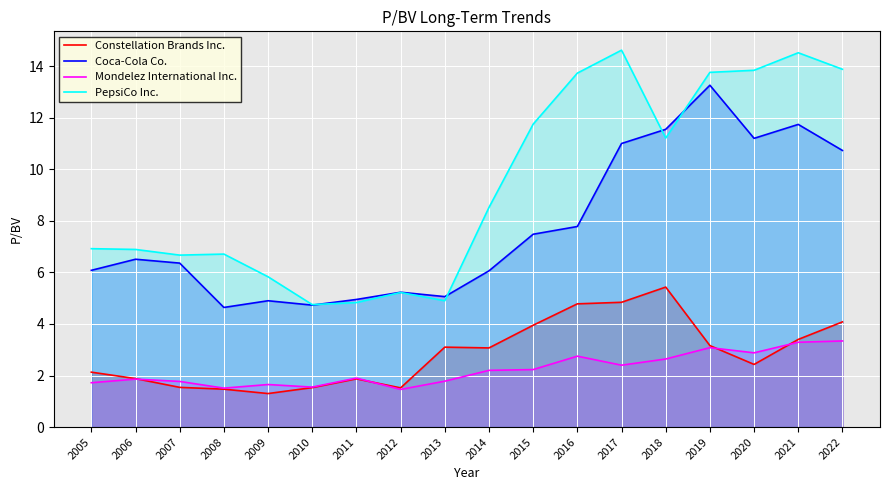

True or false: PepsiCo Inc. and Mondelez International Inc. intersect in this chart.

False